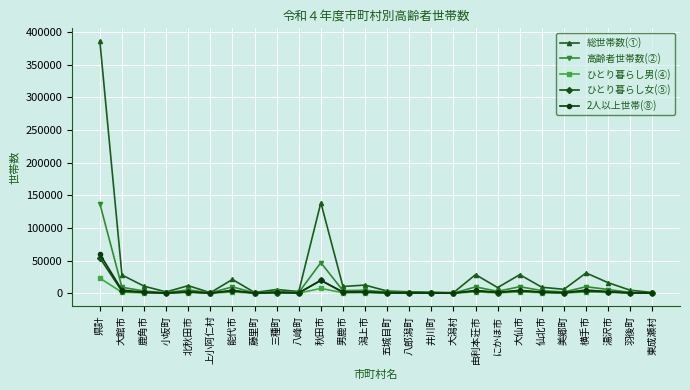

What is the sum of the 総世帯数(①) values at 藤里町 and 羽後町?

5645